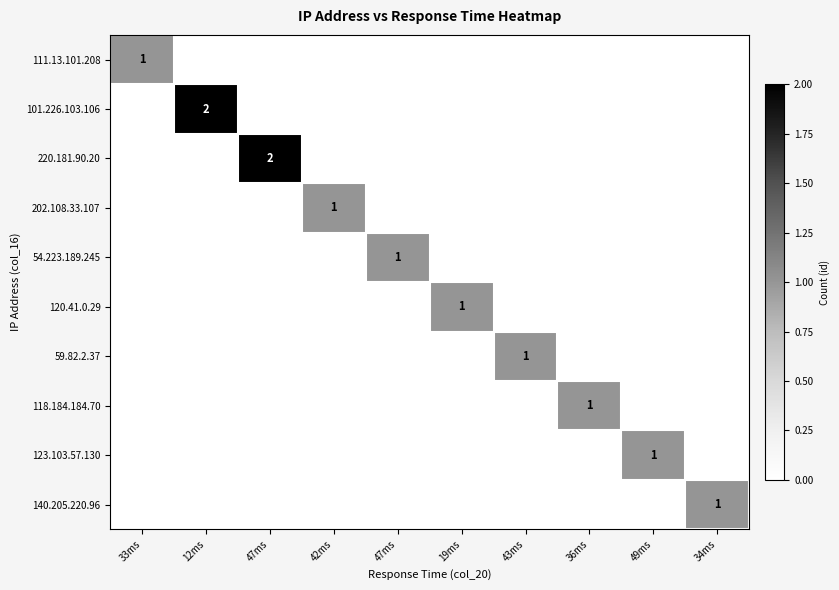

At how many categories does at least one series exceed 1?

2